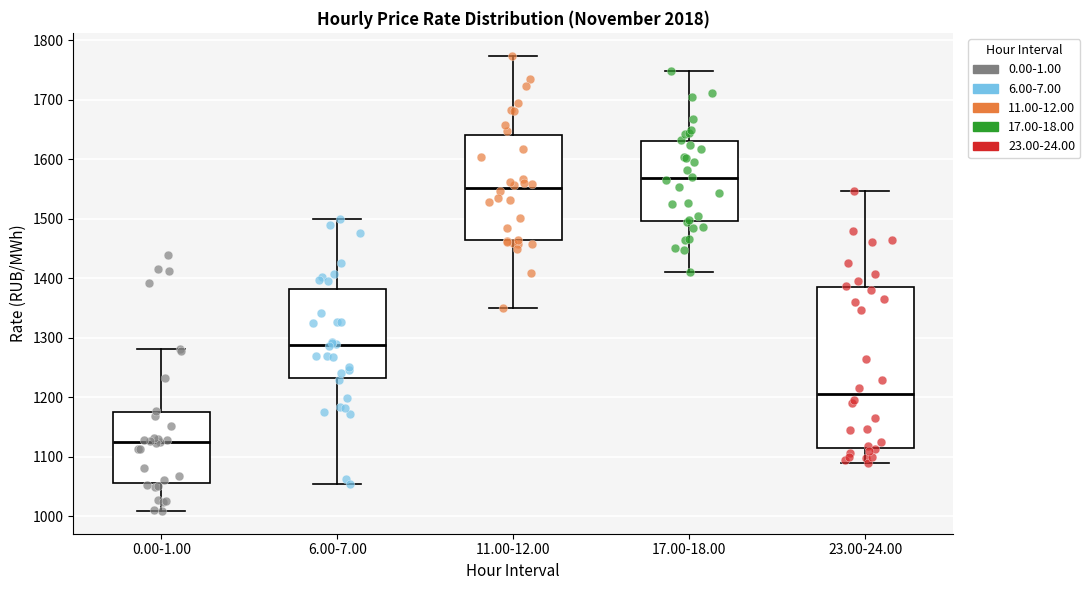

Which box's median line is the highest?

17.00-18.00